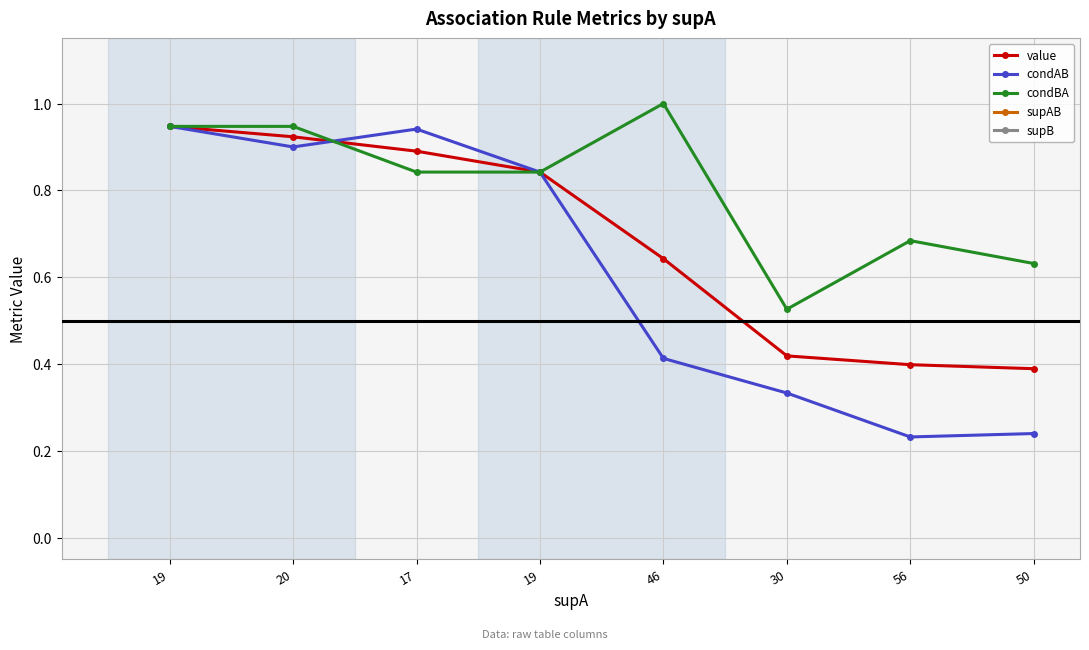

Rank the series at 19 from highest to lowest value.

supB, supAB, value, condAB, condBA